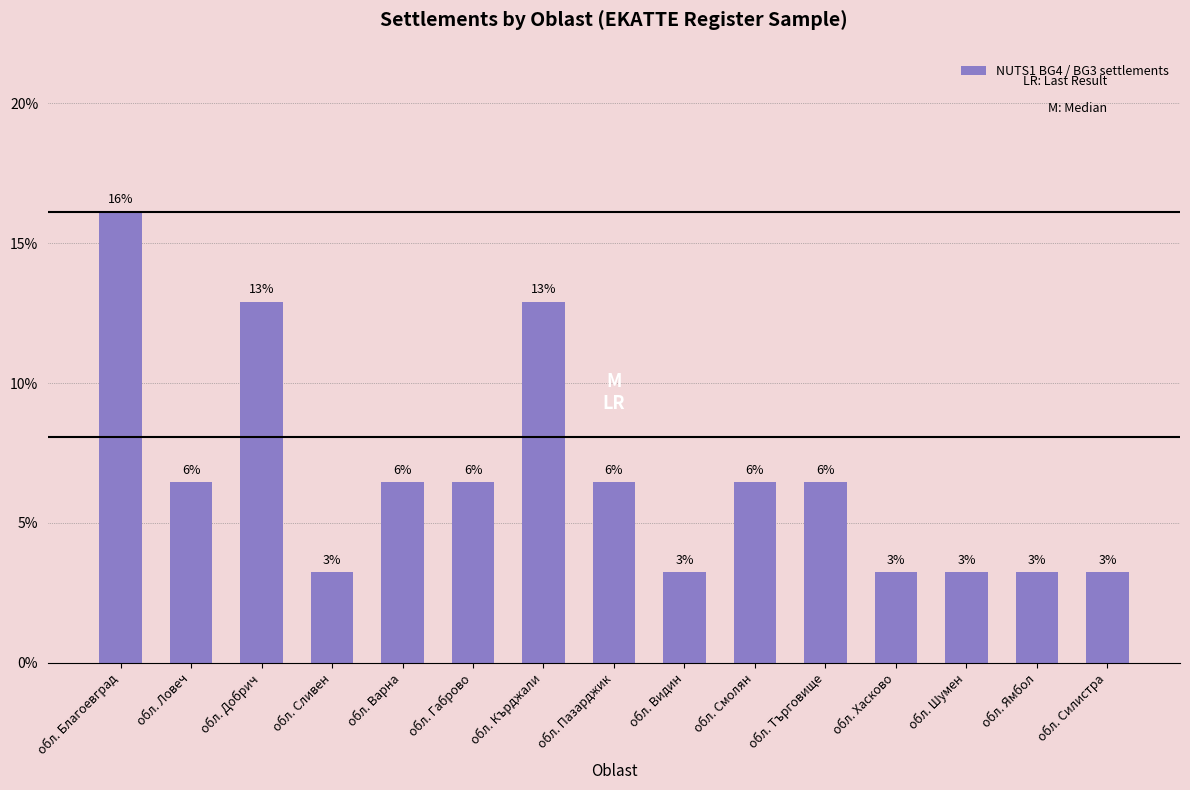

Is it true that the value at обл. Кърджали is 0.0?

False